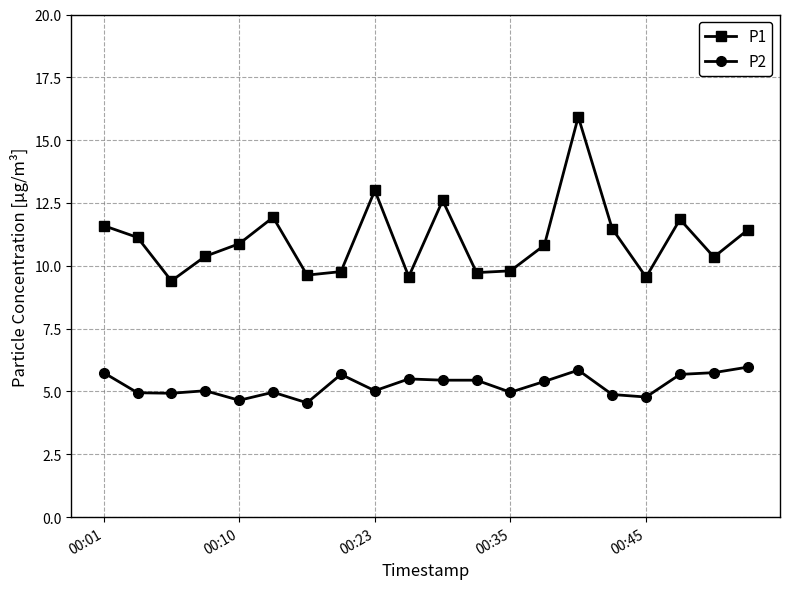

What is the maximum value for P2?

6.0